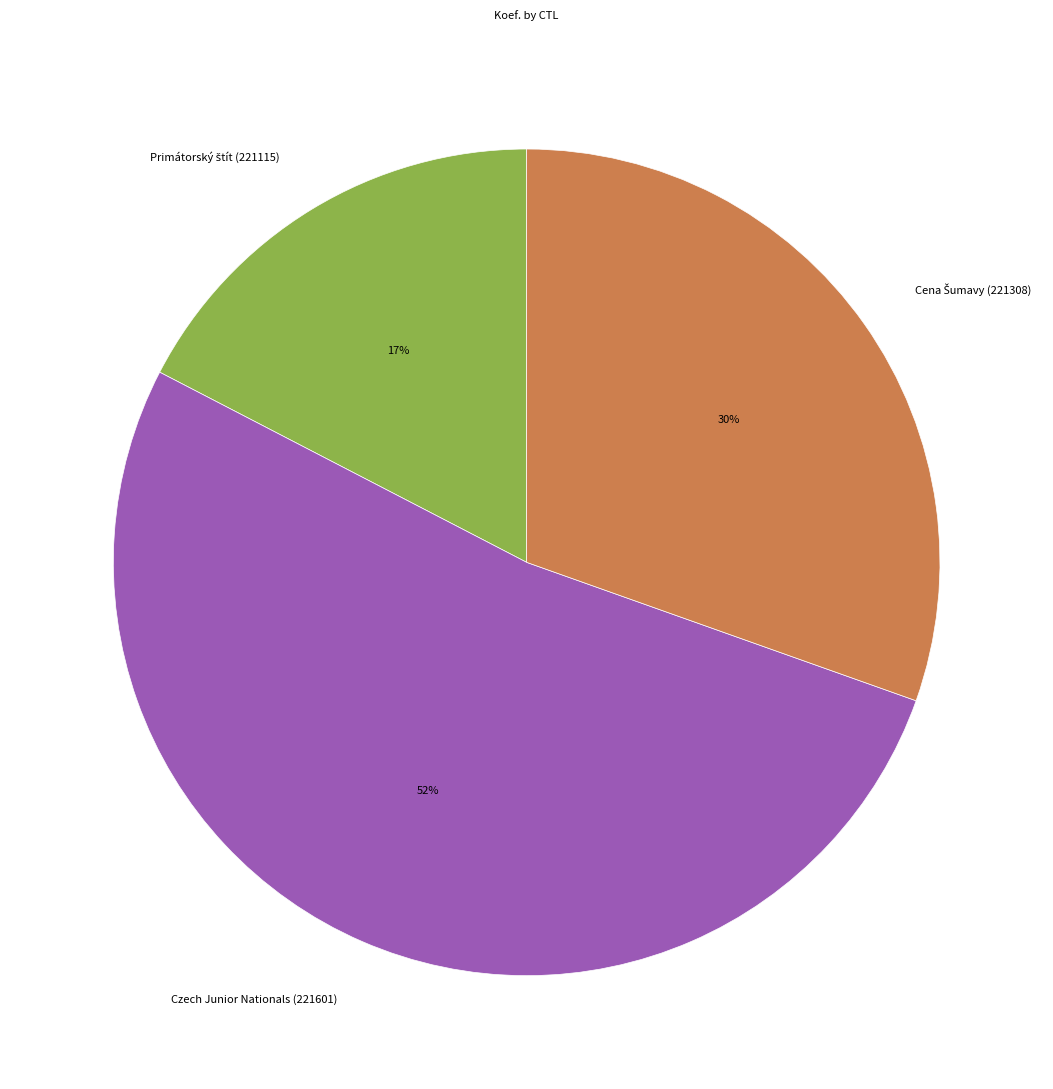

Is Czech Junior Nationals (221601) the majority of the pie?

Yes